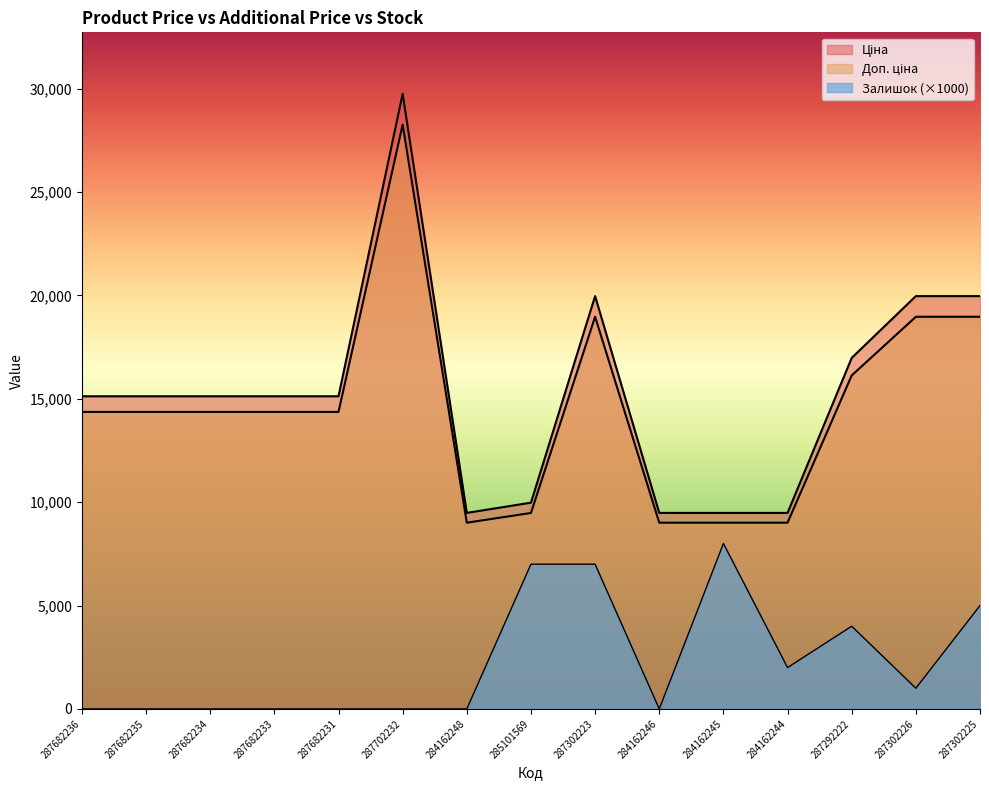

What is the total value across all series at 287682235?

29484.0